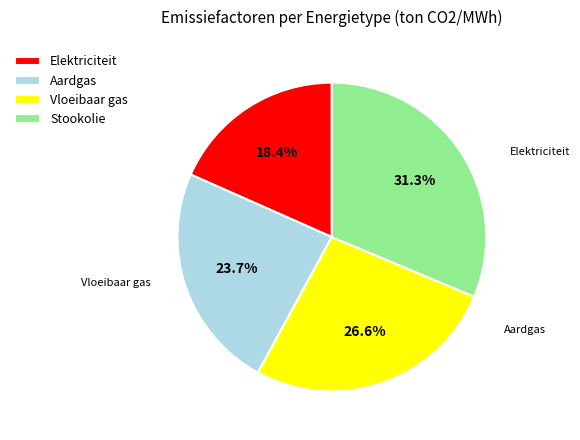

Rank the categories by value from highest to lowest.

Stookolie, Vloeibaar gas, Aardgas, Elektriciteit